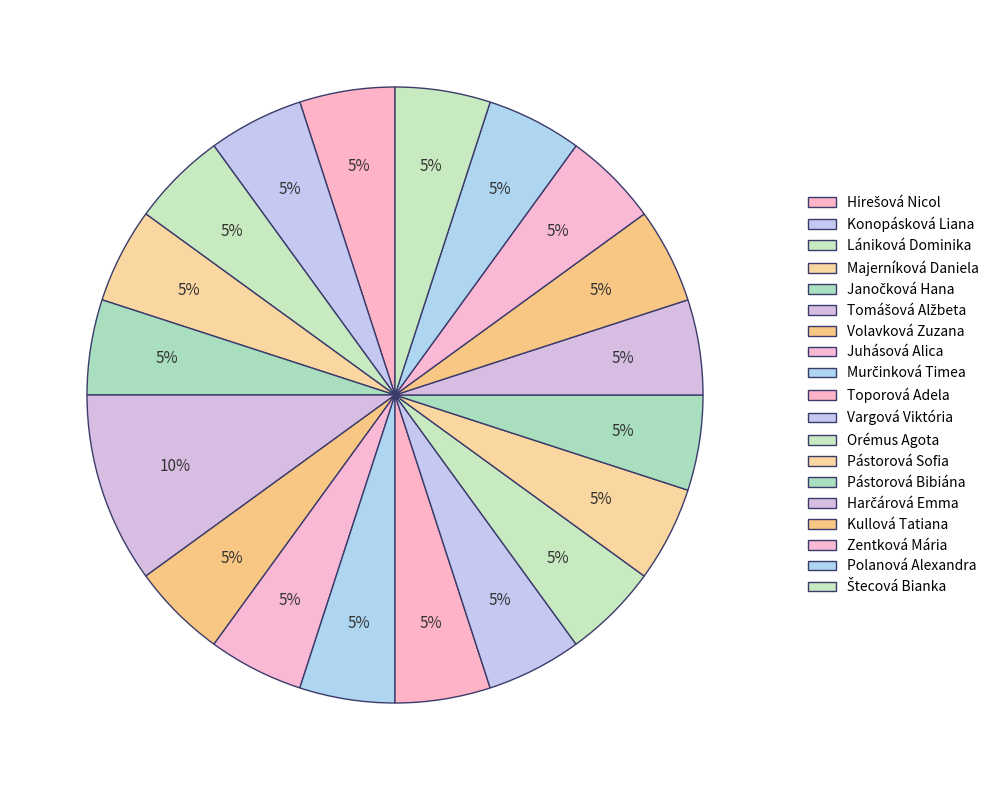

Is there a majority slice in this chart?

No